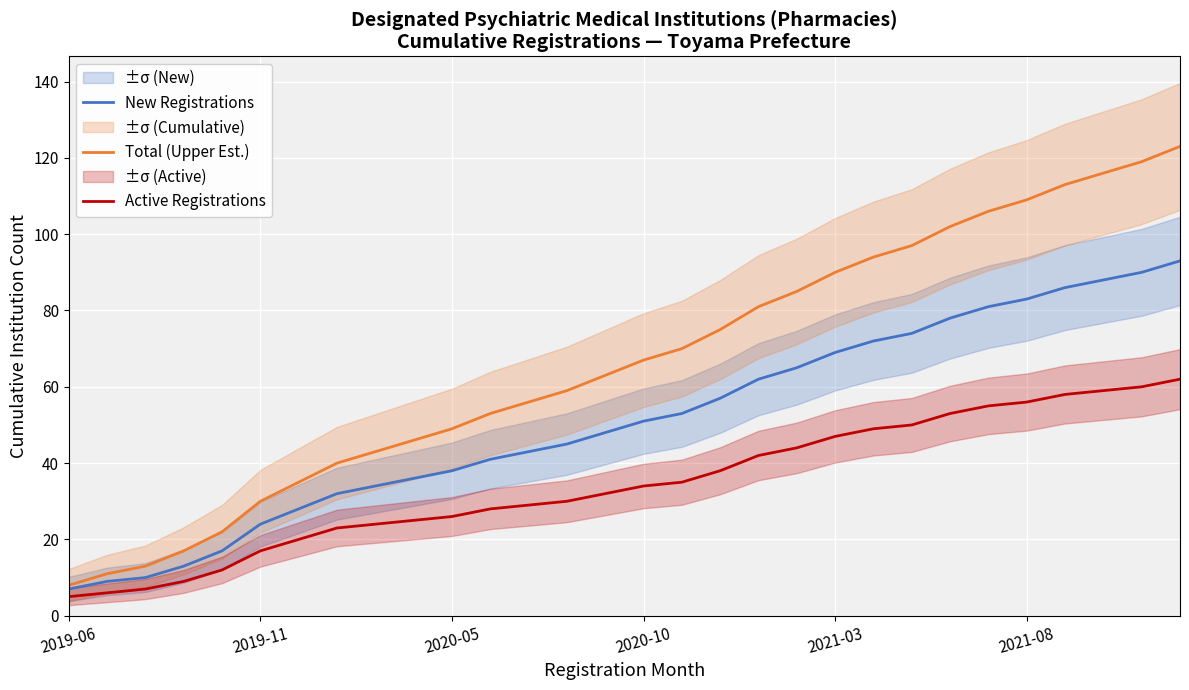

True or false: Total (Upper Est.) and New Registrations cross at least once.

False